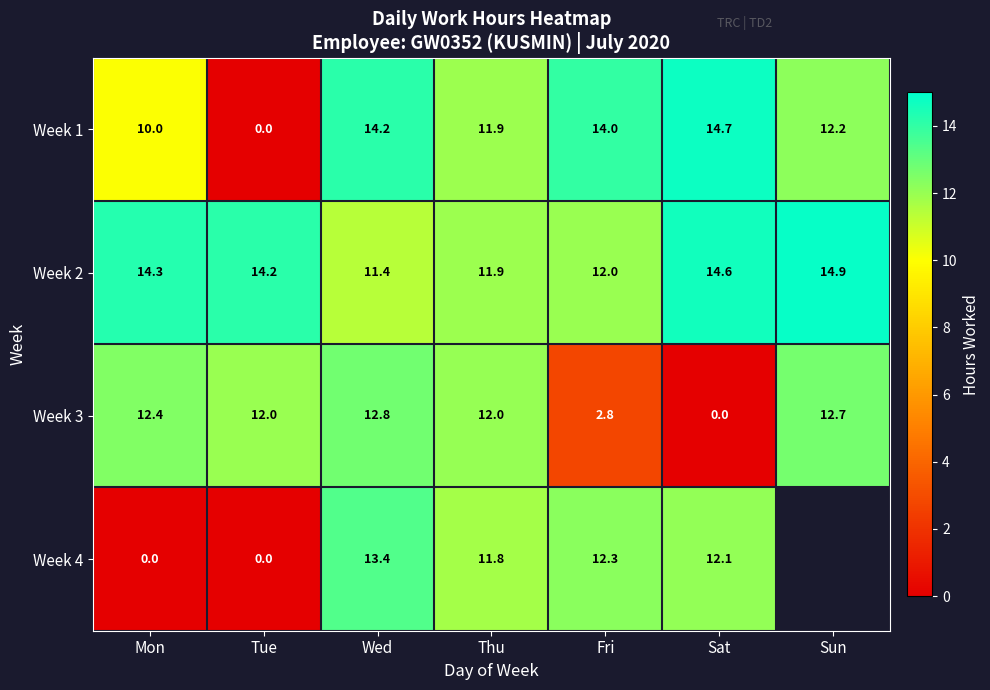

Is it true that Week 3 equals 12.8 at Wed?

True